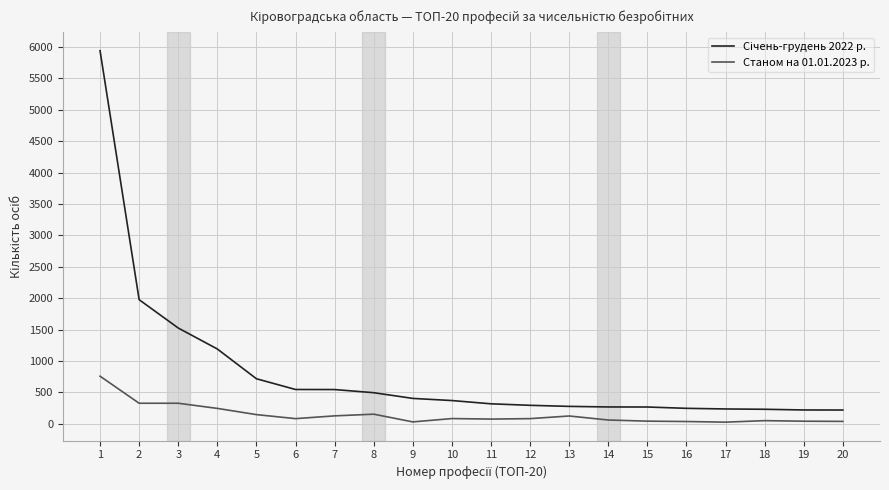

What is the greatest value displayed?

5940